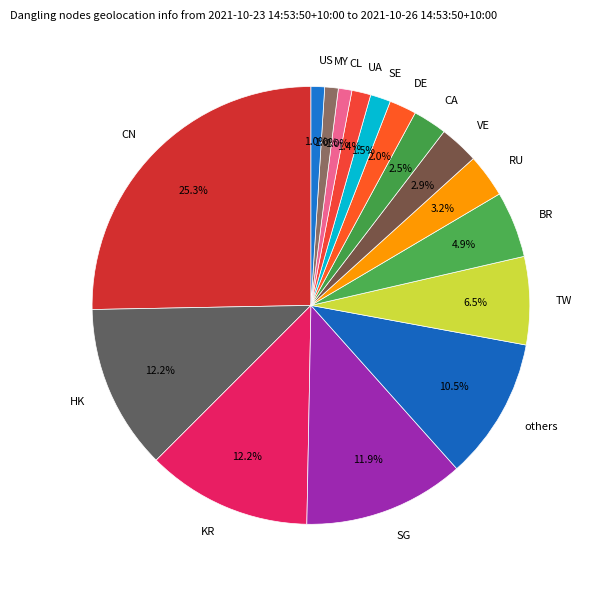

To the nearest percent, what is the average slice percentage?

6%